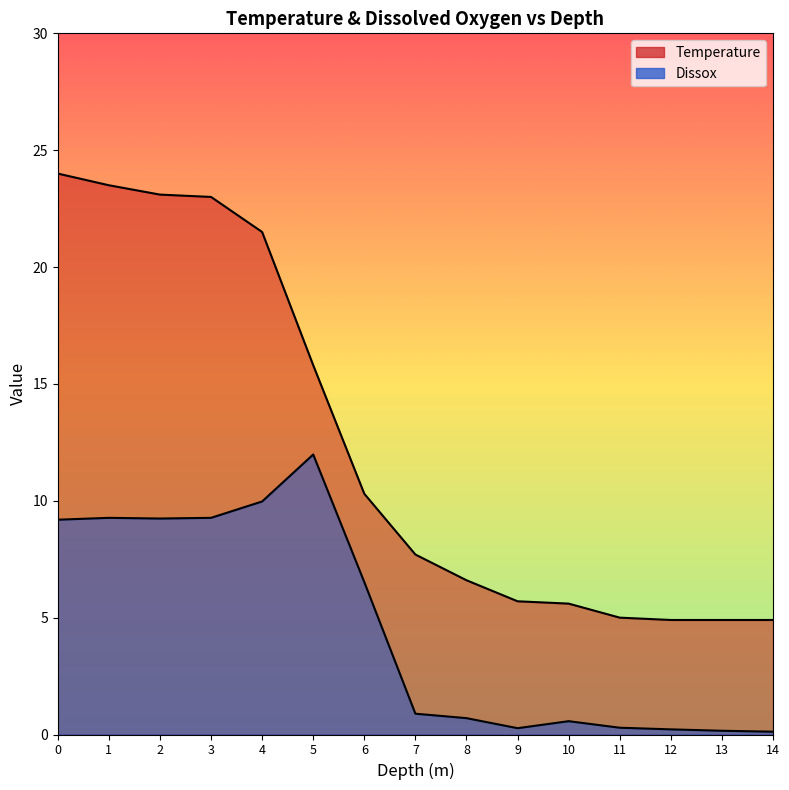

True or false: Temperature has a value of 5.0 at 11.

True